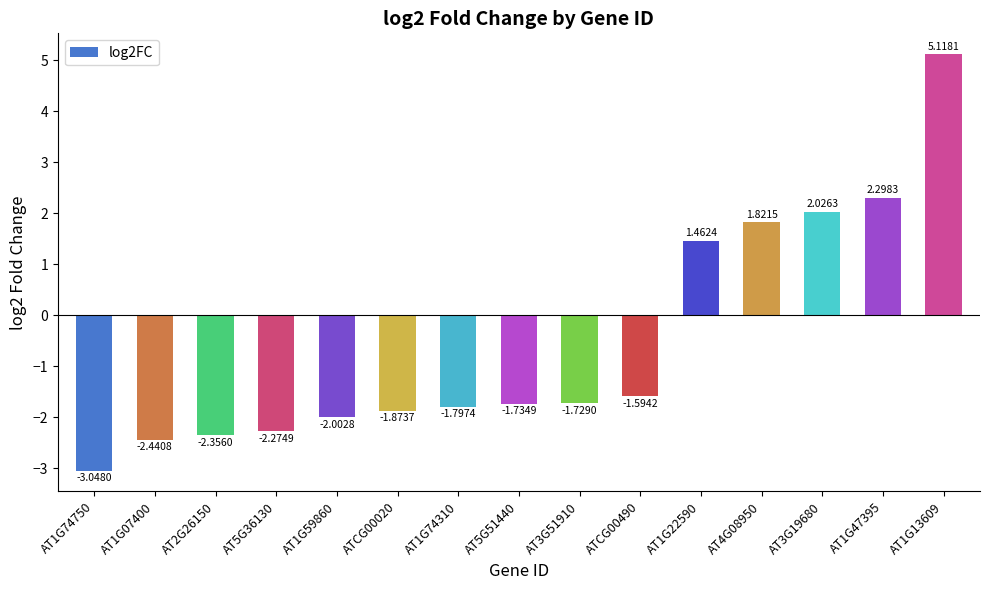

Which has a higher value, AT1G07400 or AT5G36130?

AT5G36130